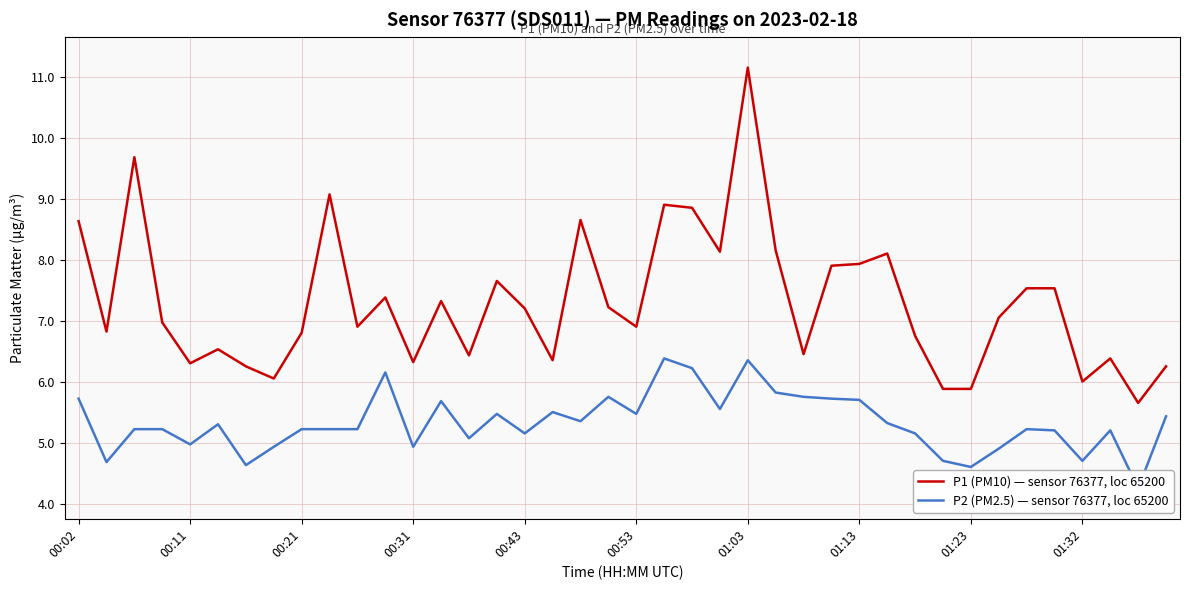

Reading left to right, list all the values displayed in this chart.

P1 (PM10) — sensor 76377, loc 65200: 8.6	6.8	9.7	7.0	6.3	6.5	6.2	6.0	6.8	9.1	6.9	7.4	6.3	7.3	6.4	7.7	7.2	6.3	8.7	7.2	6.9	8.9	8.8	8.1	11.2	8.2	6.5	7.9	7.9	8.1	6.8	5.9	5.9	7.0	7.5	7.5	6.0	6.4	5.7	6.2
P2 (PM2.5) — sensor 76377, loc 65200: 5.7	4.7	5.2	5.2	5.0	5.3	4.6	4.9	5.2	5.2	5.2	6.2	4.9	5.7	5.1	5.5	5.2	5.5	5.3	5.8	5.5	6.4	6.2	5.5	6.3	5.8	5.8	5.7	5.7	5.3	5.2	4.7	4.6	4.9	5.2	5.2	4.7	5.2	4.2	5.4